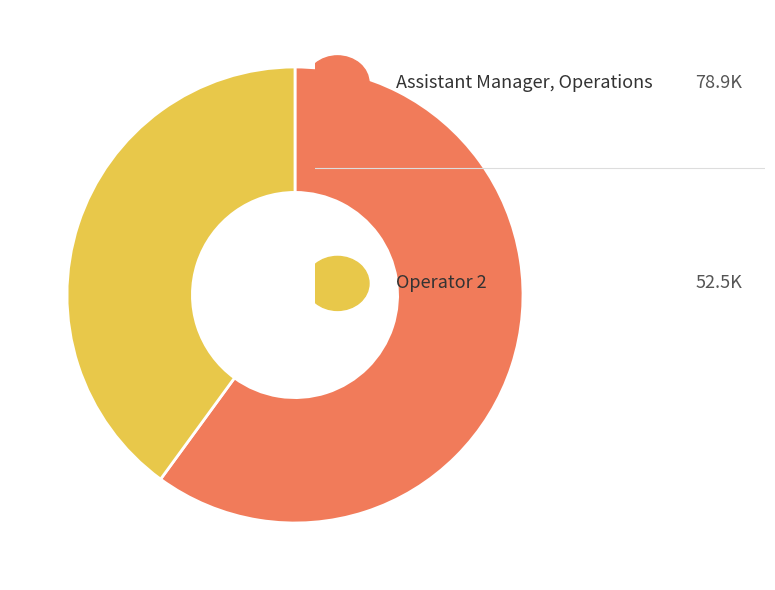

Is there a majority slice in this chart?

Yes